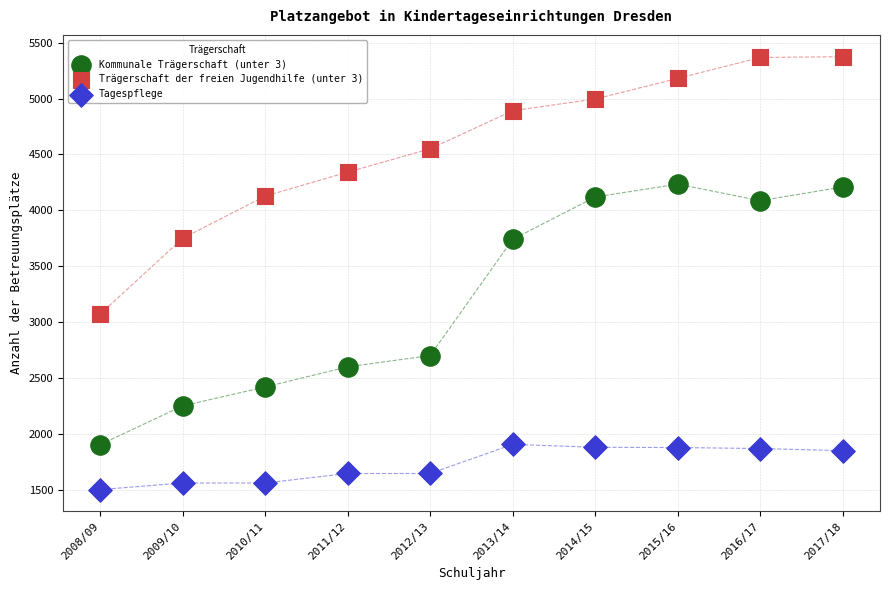

Which series reaches the maximum Y coordinate?

Trägerschaft der freien Jugendhilfe (unter 3)